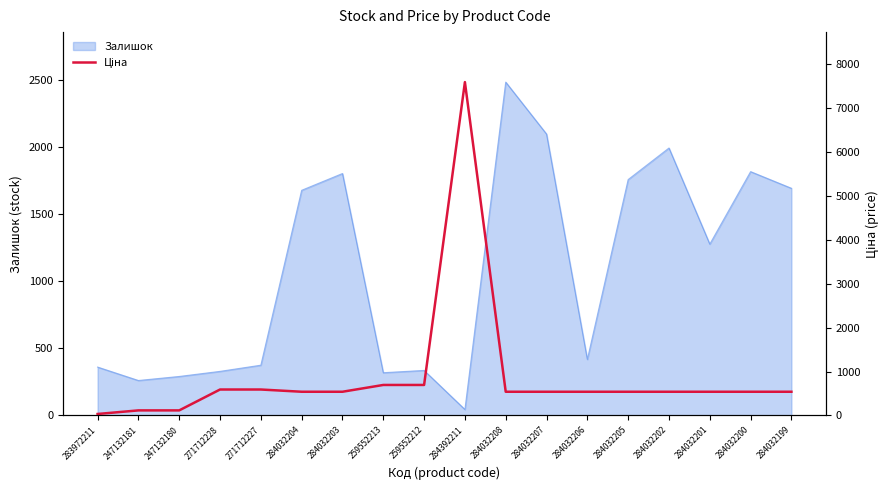

At which label does the data first exceed 539?

271712228